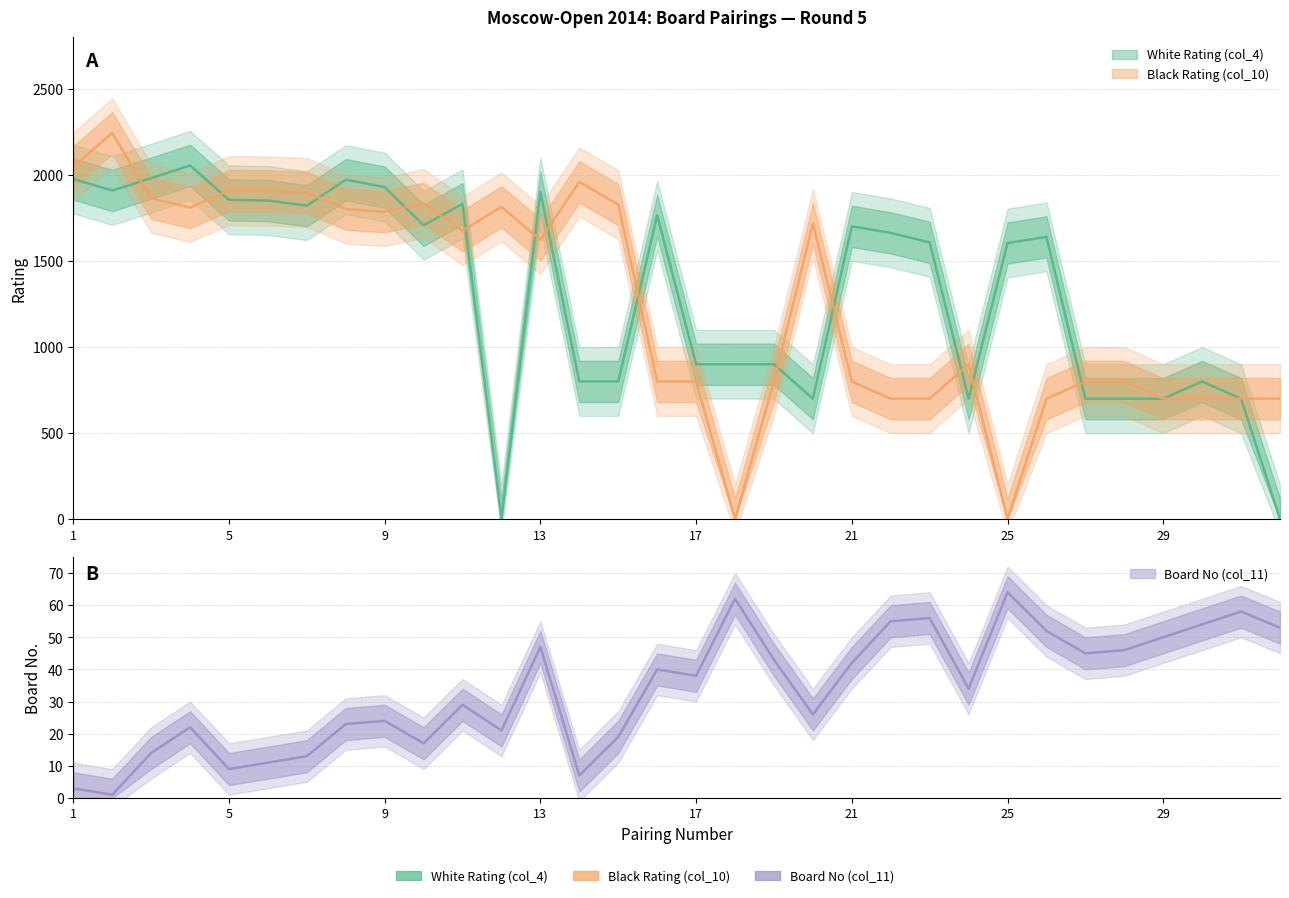

How many positive values does the White Rating (col_4) series have?

30